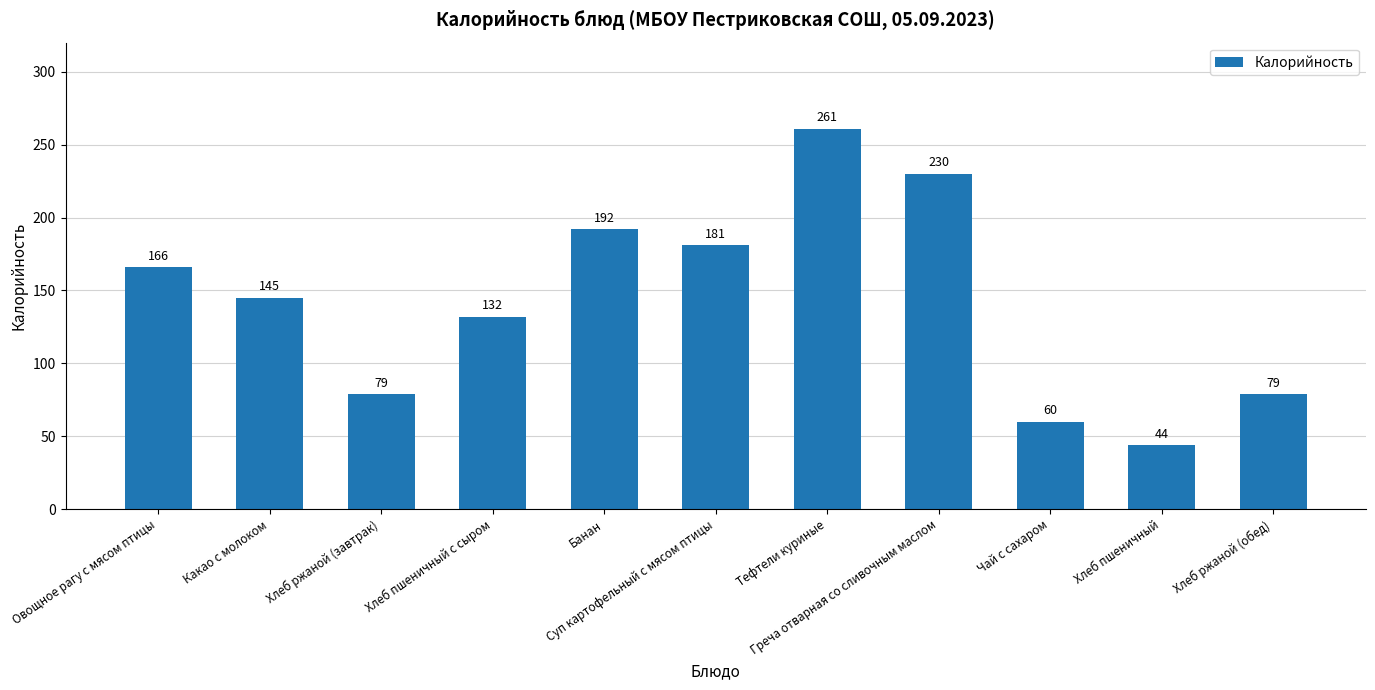

True or false: the data shows 192 at Банан.

True